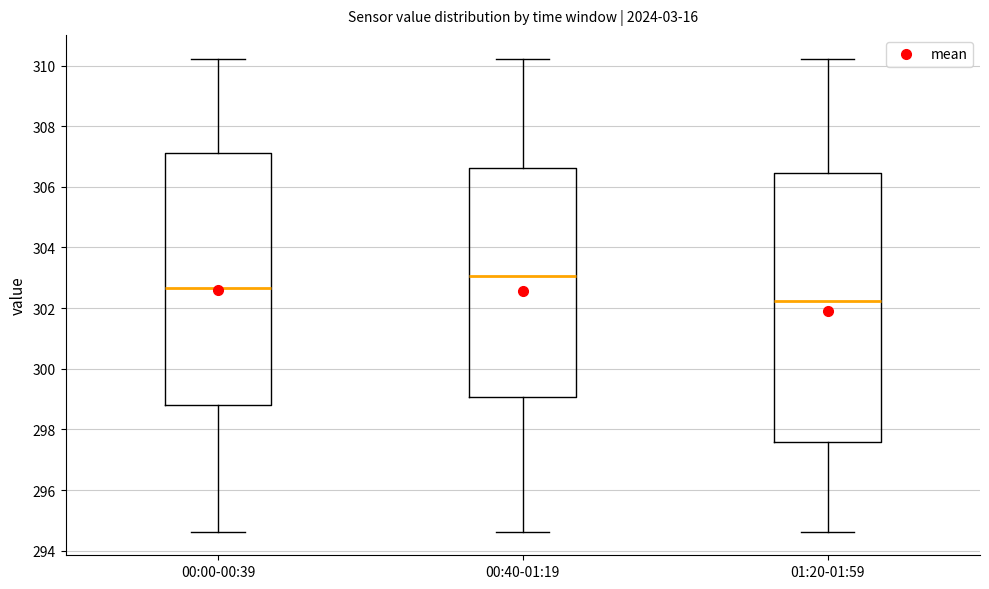

Reading left to right, read every box against the y-axis: the position of its median line, the range the box covers, and the ends of its whiskers. The values are not printed on the chart, so give them approximately, as read against the axis.

00:00-00:39: median 302.6, box 298.8 to 307.2, whiskers 294.6 to 310.2
00:40-01:19: median 303.0, box 299.0 to 306.6, whiskers 294.6 to 310.2
01:20-01:59: median 302.2, box 297.6 to 306.4, whiskers 294.6 to 310.2